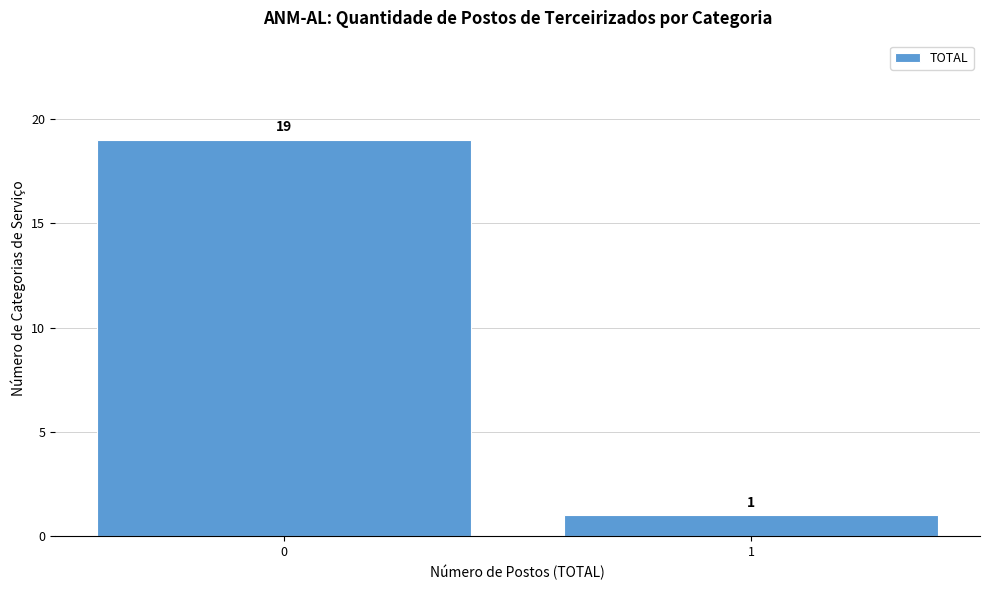

Reading left to right, list all the values displayed in this chart.

19	1